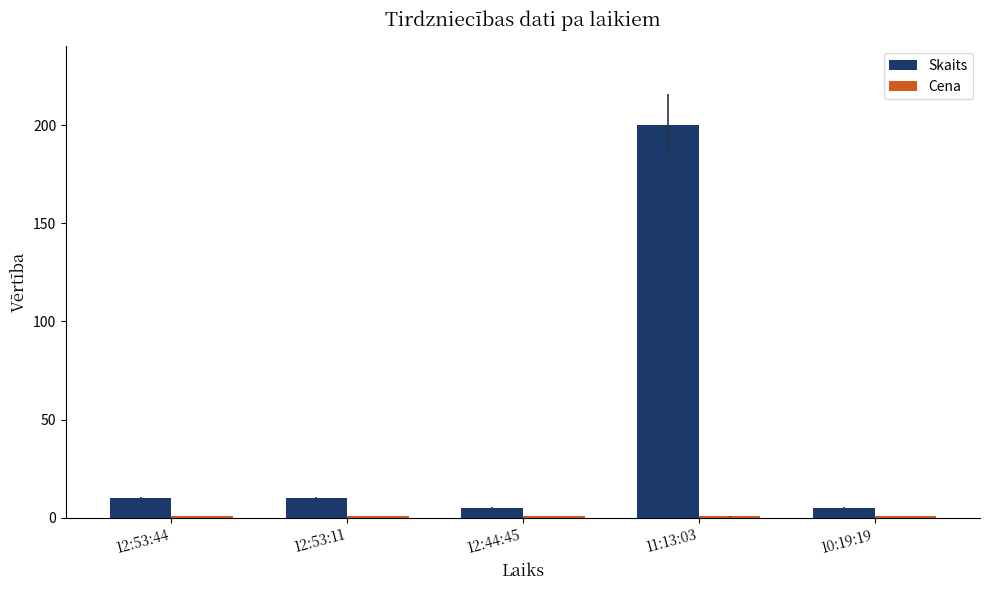

What is the greatest value displayed?

200.0